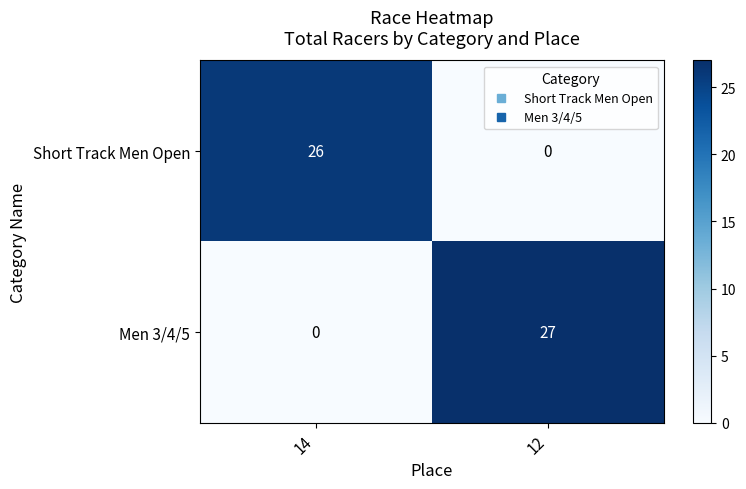

Rank the series at 14 from highest to lowest value.

Short Track Men Open, Men 3/4/5